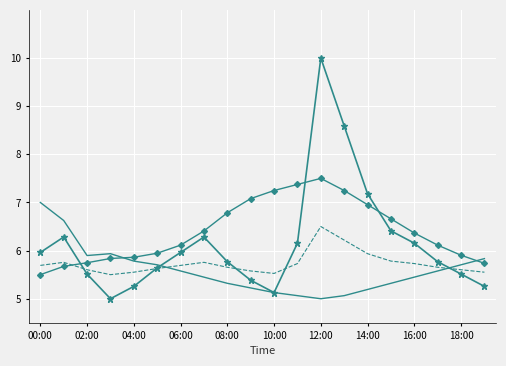

What is the maximum value shown in the chart?

10.0